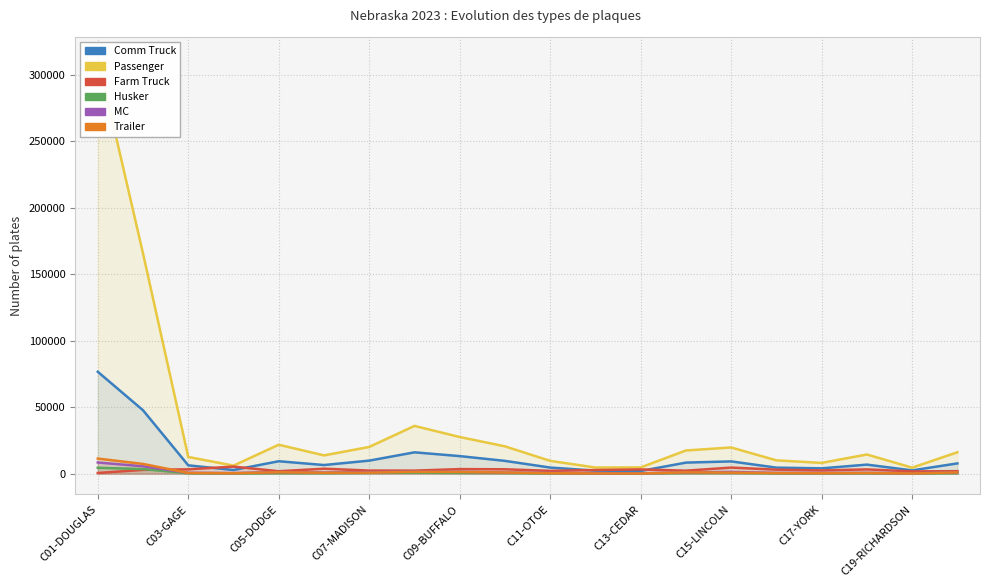

Which series has the widest spread of values?

Passenger